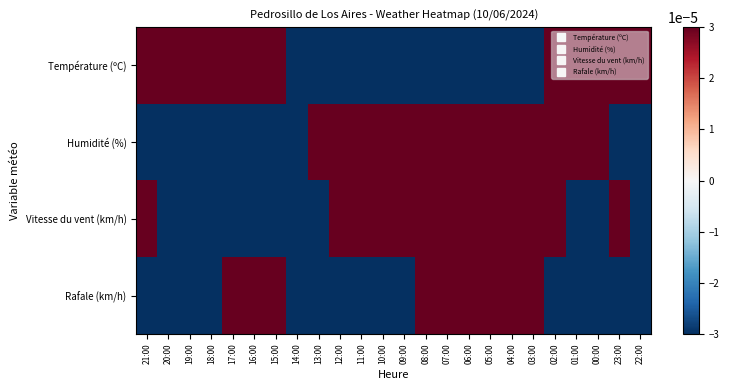

Reading left to right, extract all data points from this chart.

Température (ºC): 21:00=0.0	20:00=0.0	19:00=0.0	18:00=0.0	17:00=0.0	16:00=0.0	15:00=0.0	14:00=-0.0	13:00=-0.0	12:00=-0.0	11:00=-0.0	10:00=-0.0	09:00=-0.0	08:00=-0.0	07:00=-0.0	06:00=-0.0	05:00=-0.0	04:00=-0.0	03:00=-0.0	02:00=0.0	01:00=0.0	00:00=0.0	23:00=0.0	22:00=0.0
Humidité (%): 21:00=-0.0	20:00=-0.0	19:00=-0.0	18:00=-0.0	17:00=-0.0	16:00=-0.0	15:00=-0.0	14:00=-0.0	13:00=0.0	12:00=0.0	11:00=0.0	10:00=0.0	09:00=0.0	08:00=0.0	07:00=0.0	06:00=0.0	05:00=0.0	04:00=0.0	03:00=0.0	02:00=0.0	01:00=0.0	00:00=0.0	23:00=-0.0	22:00=-0.0
Vitesse du vent (km/h): 21:00=0.0	20:00=-0.0	19:00=-0.0	18:00=-0.0	17:00=-0.0	16:00=-0.0	15:00=-0.0	14:00=-0.0	13:00=-0.0	12:00=0.0	11:00=0.0	10:00=0.0	09:00=0.0	08:00=0.0	07:00=0.0	06:00=0.0	05:00=0.0	04:00=0.0	03:00=0.0	02:00=0.0	01:00=-0.0	00:00=-0.0	23:00=0.0	22:00=-0.0
Rafale (km/h): 21:00=-0.0	20:00=-0.0	19:00=-0.0	18:00=-0.0	17:00=0.0	16:00=0.0	15:00=0.0	14:00=-0.0	13:00=-0.0	12:00=-0.0	11:00=-0.0	10:00=-0.0	09:00=-0.0	08:00=0.0	07:00=0.0	06:00=0.0	05:00=0.0	04:00=0.0	03:00=0.0	02:00=-0.0	01:00=-0.0	00:00=-0.0	23:00=-0.0	22:00=-0.0